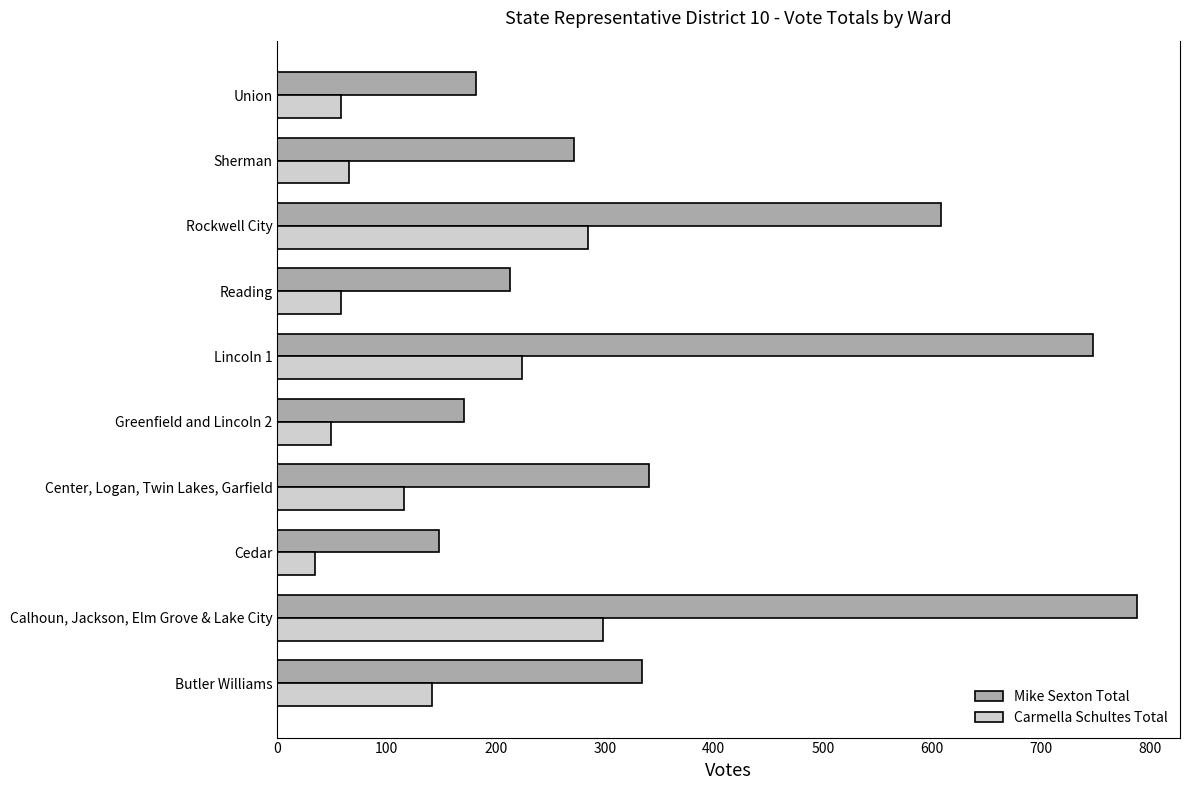

What is the sum of all Carmella Schultes Total values?

1330